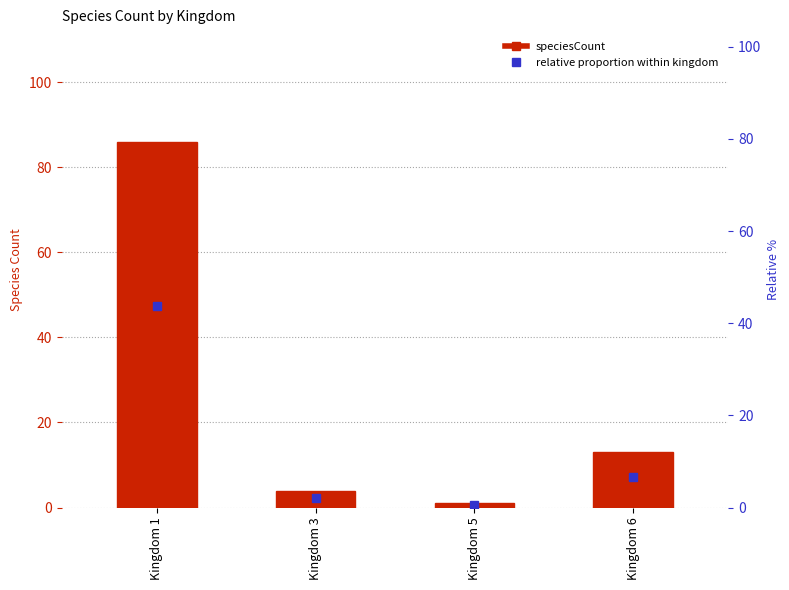

Which series has the widest spread of values?

speciesCount